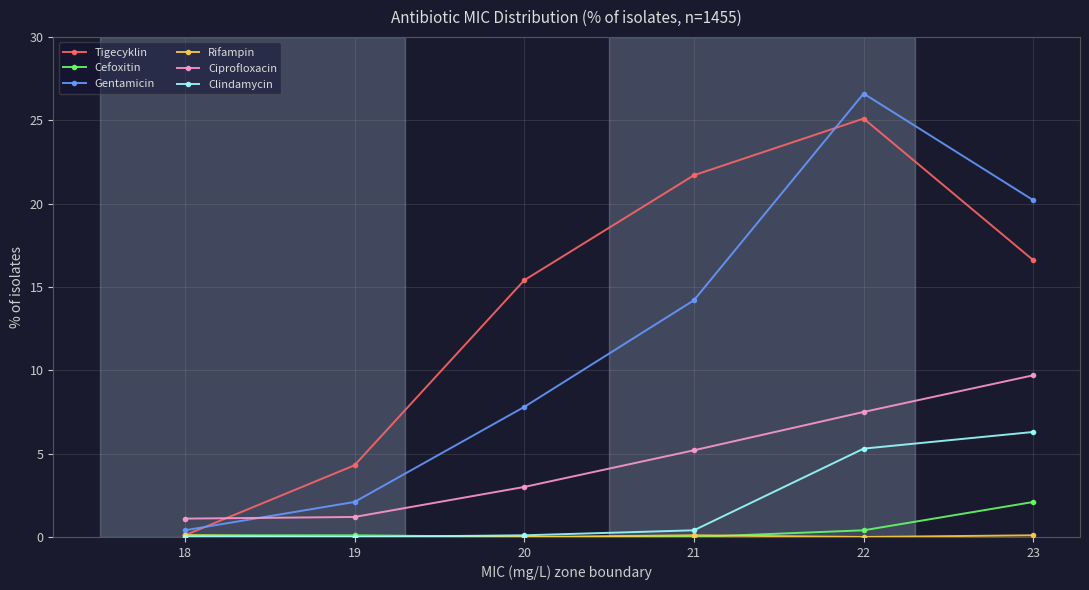

At how many categories does at least one series exceed 16?

3